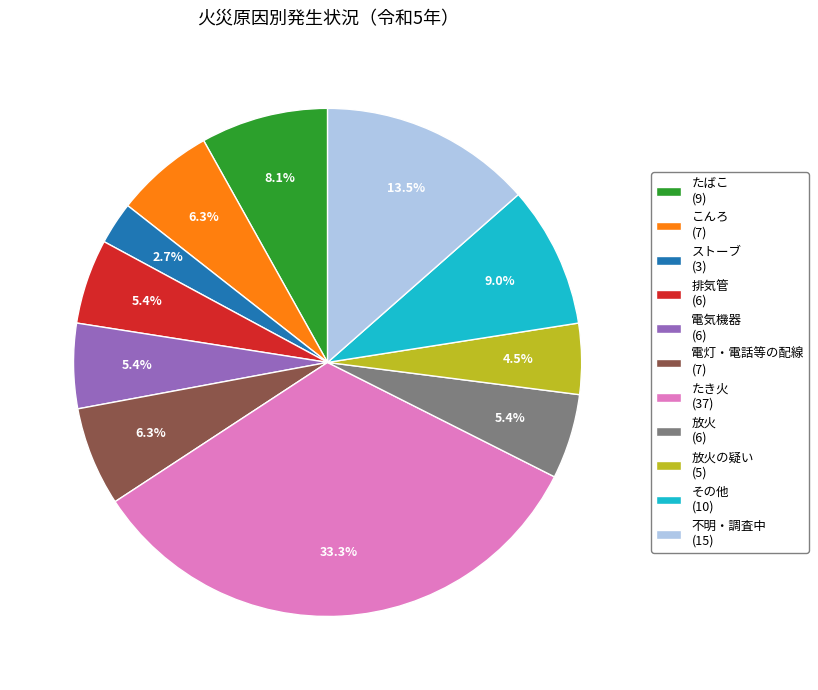

Between その他 (10) and 不明・調査中 (15), which is larger?

不明・調査中 (15)